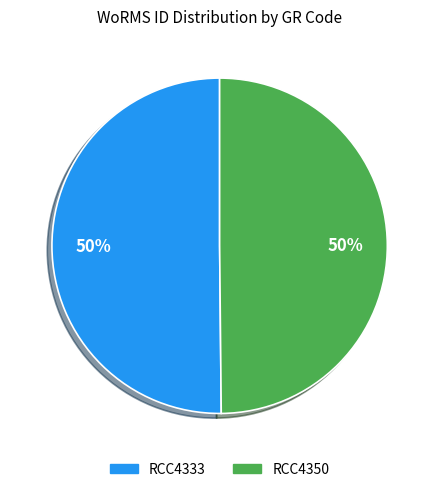

To the nearest percent, what is the combined percentage of RCC4350 and RCC4333?

100%